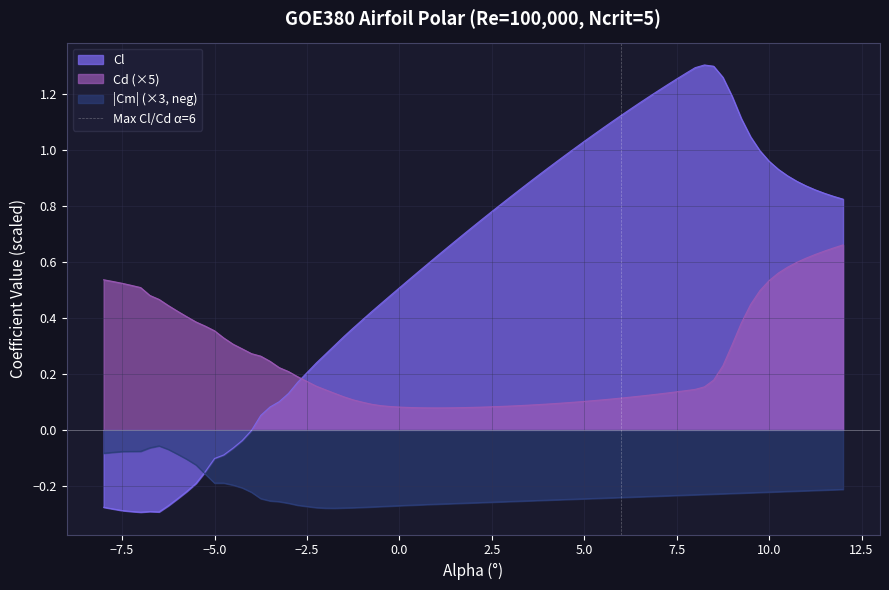

After their last crossing, which series has the higher values: Cl or Cd (×5)?

Cl